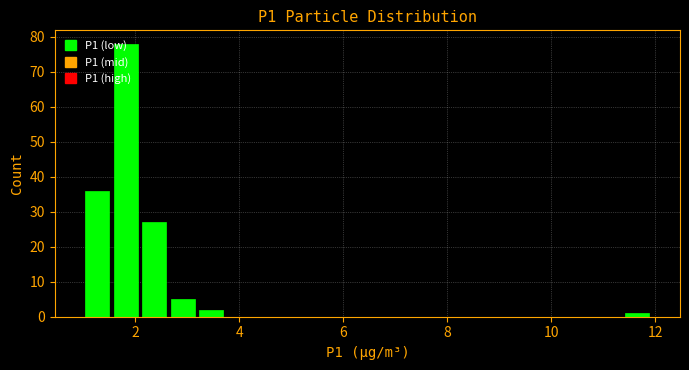

Read against the x-axis, roughly where is the centre of the tallest bar?

1.8